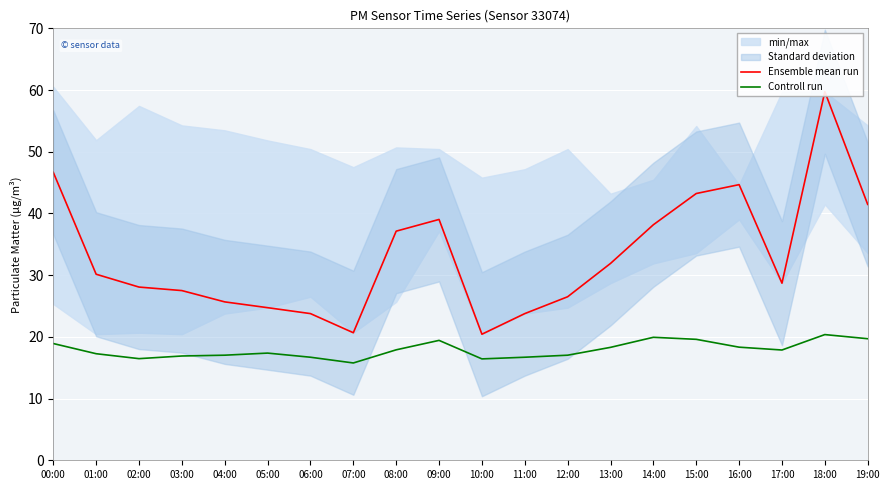

True or false: Ensemble mean run and Controll run intersect in this chart.

False